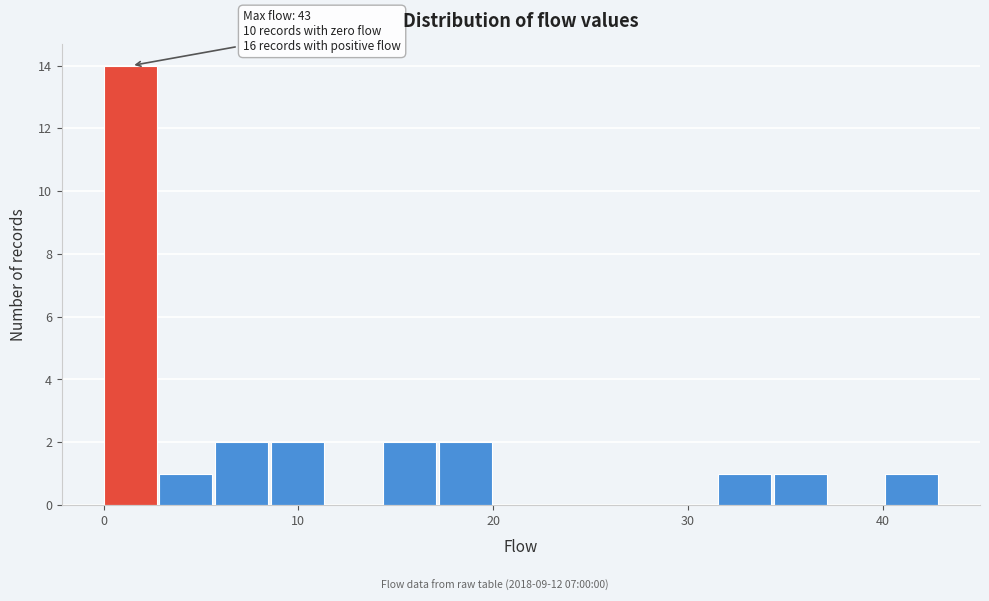

Read against the x-axis, roughly where is the centre of the tallest bar?

1